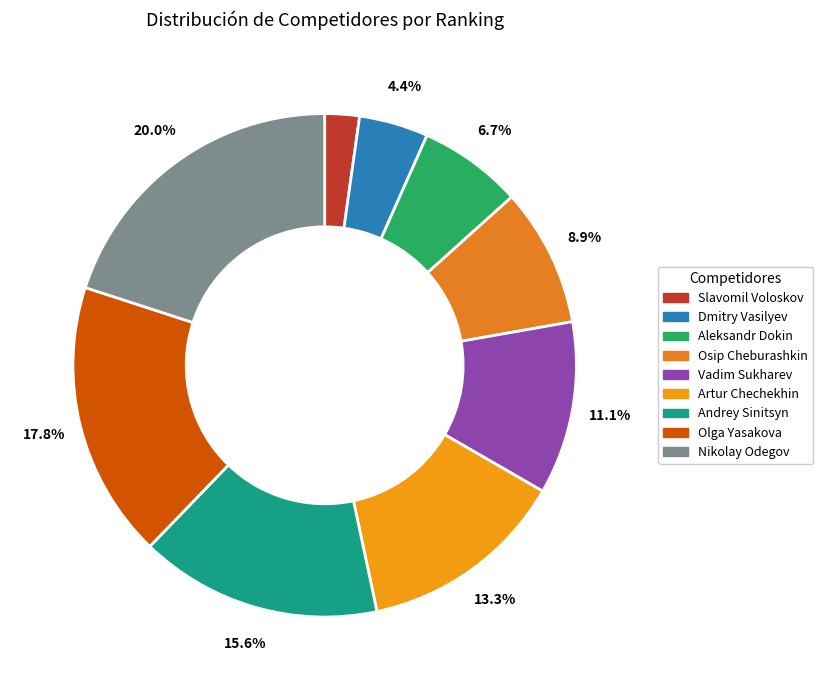

To the nearest percent, what is the difference between the Osip Cheburashkin and Aleksandr Dokin slice percentages?

2%